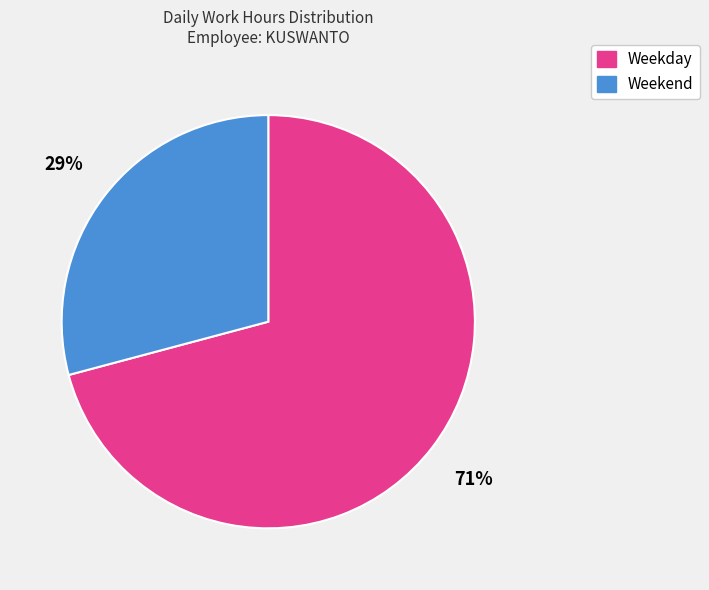

To the nearest percent, what is the average slice percentage?

50%